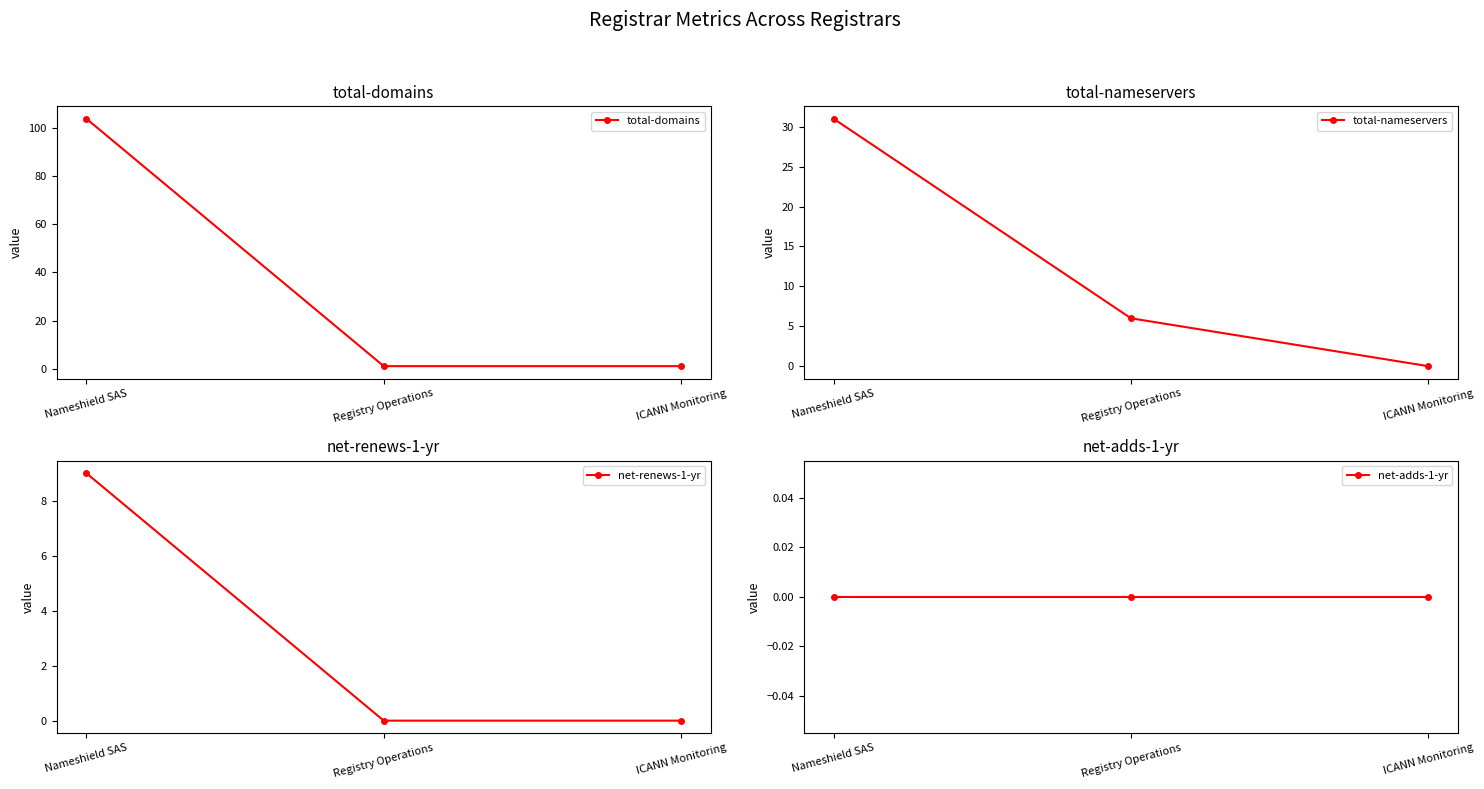

What is the label of the 3rd point from the right?

Nameshield SAS